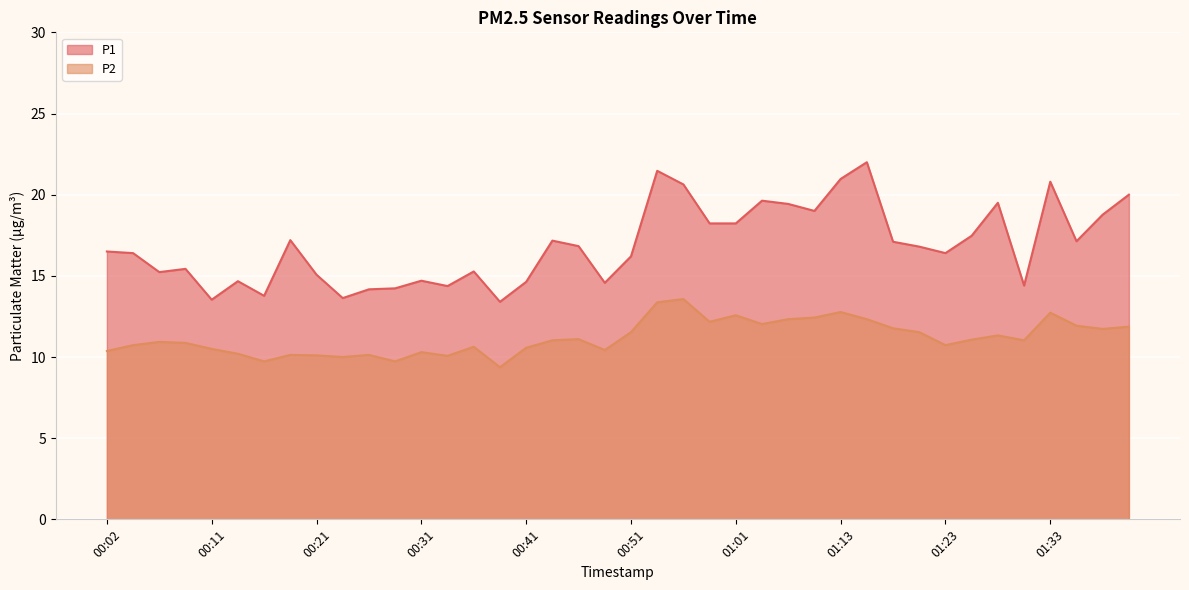

Does the chart display data point markers on the line(s)?

No